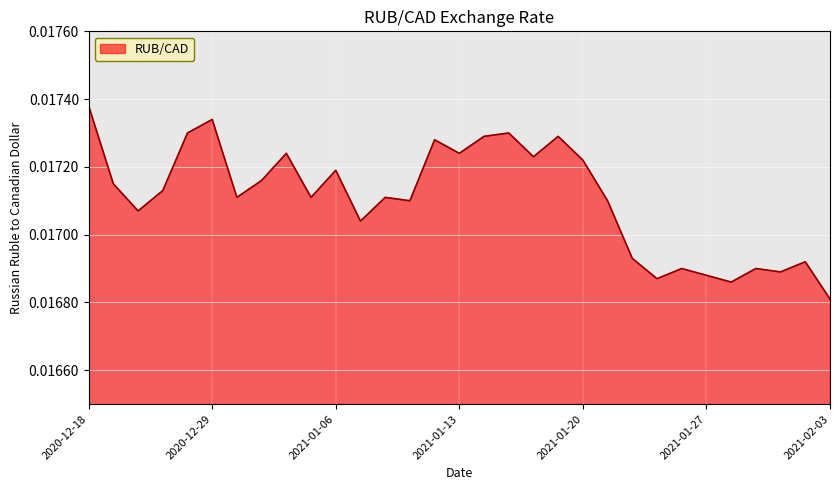

Does the chart have visible grid lines?

Yes